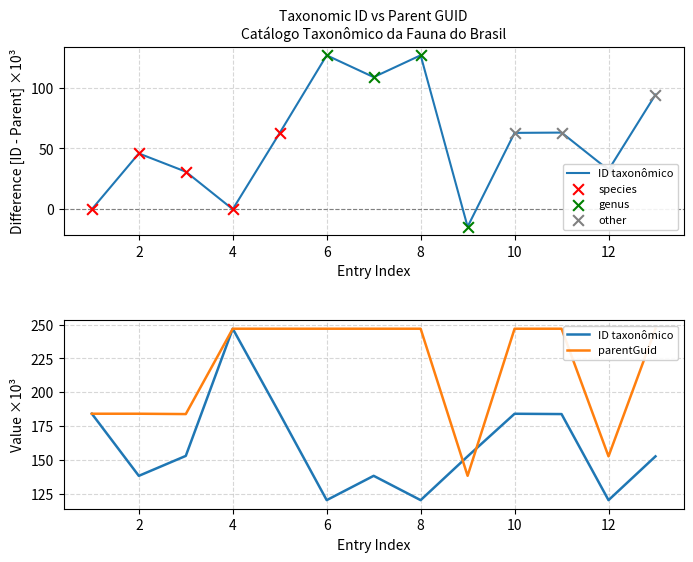

Which series has the largest total across all categories?

parentGuid